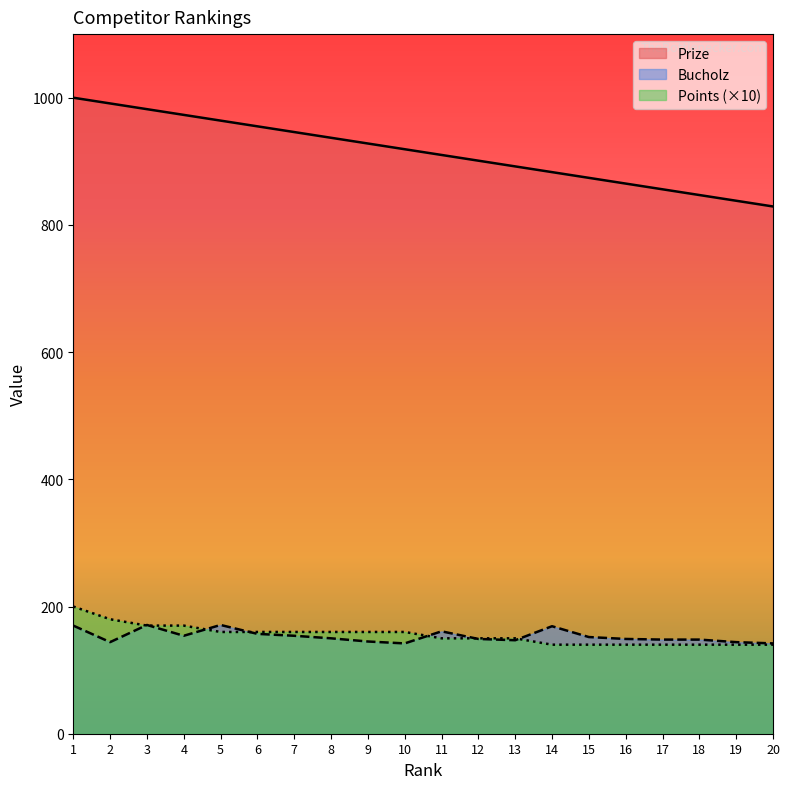

List the labels in order of Prize value, smallest first.

20, 19, 18, 17, 16, 15, 14, 13, 12, 11, 10, 9, 8, 7, 6, 5, 4, 3, 2, 1